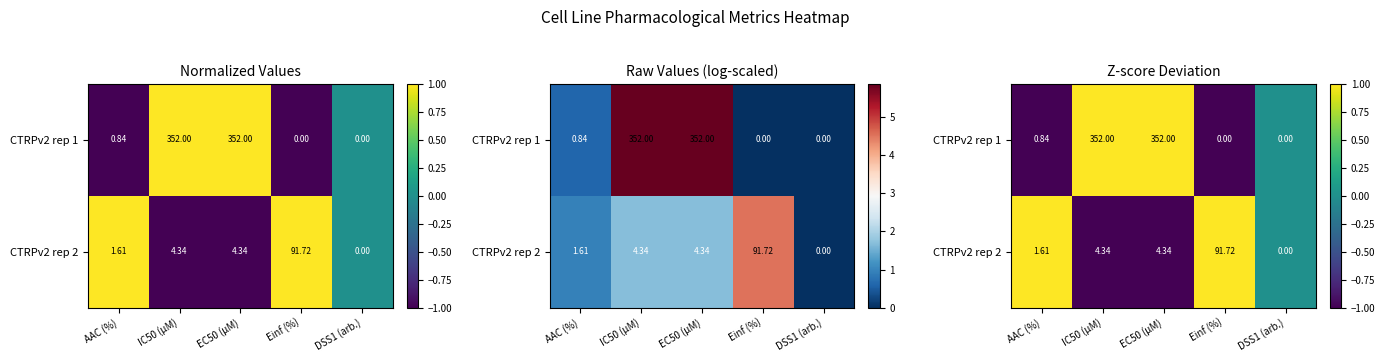

True or false: CTRPv2 rep 2 has a value of 0.0 at DSS1 (arb.).

True